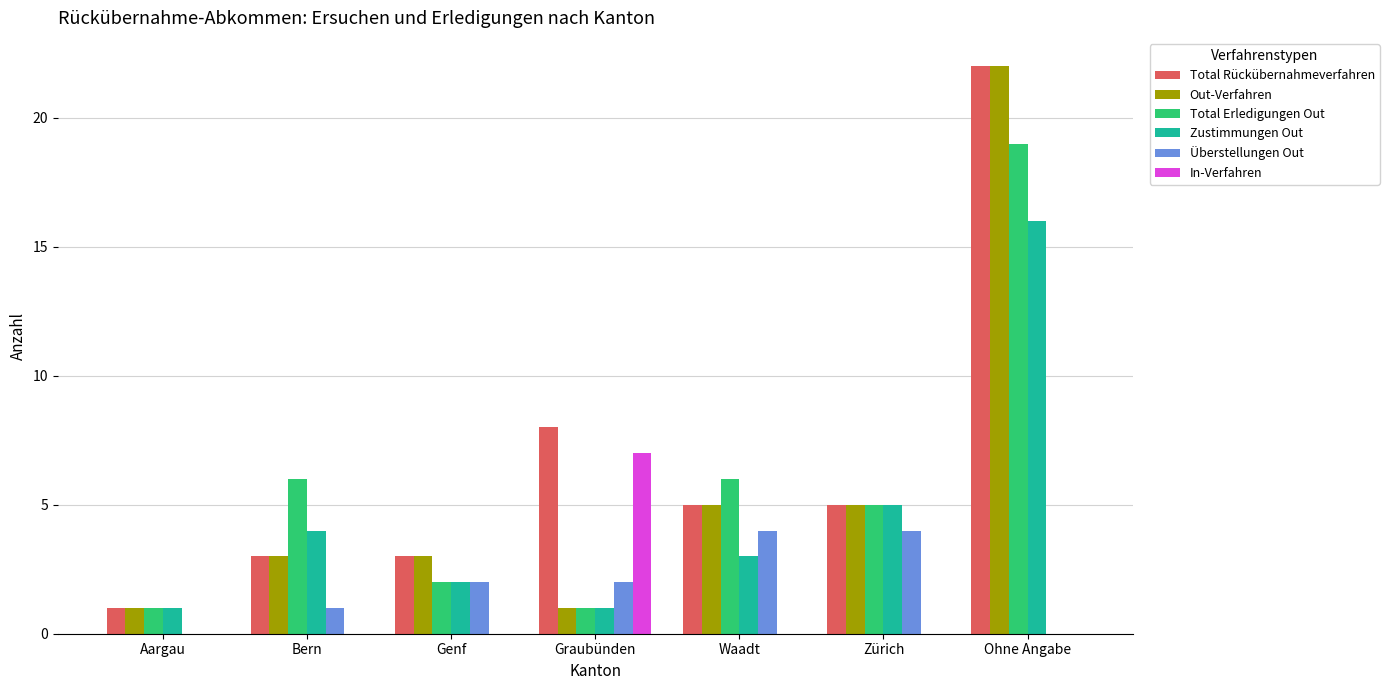

What is the spread (max minus min) of values at Genf?

3